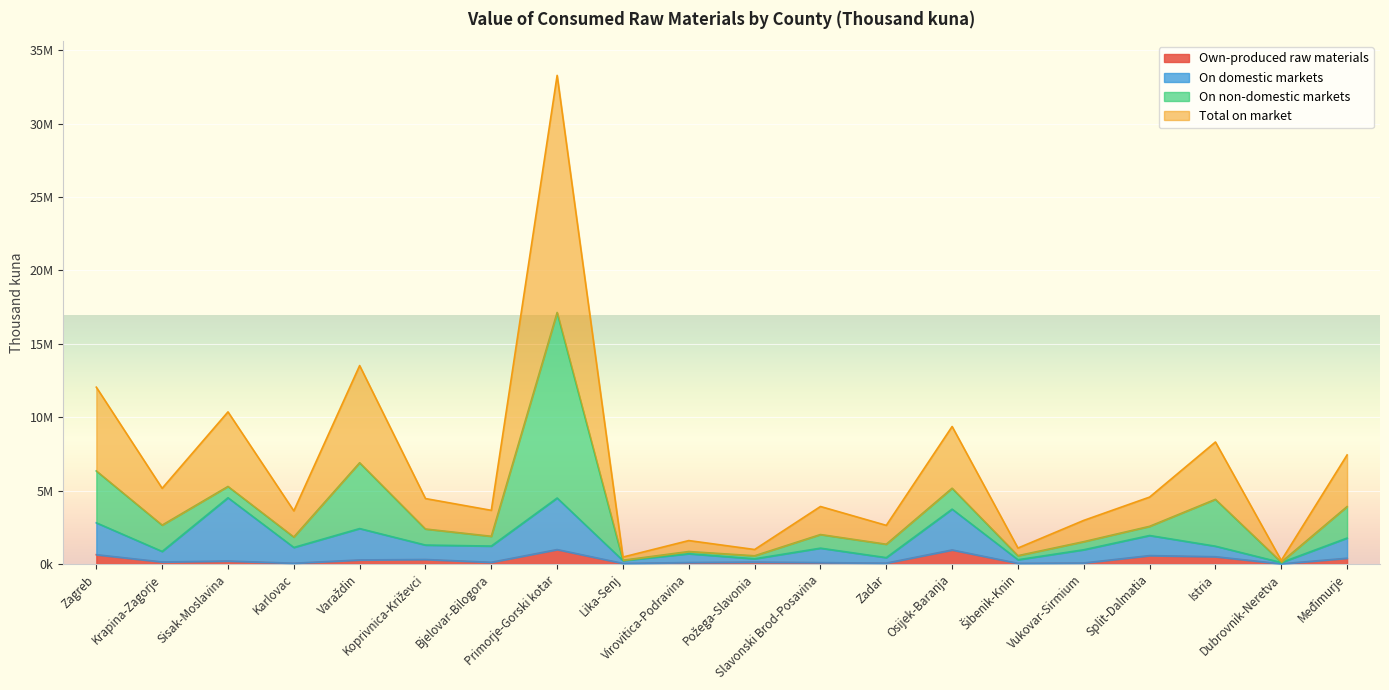

Read the Own-produced raw materials value at Primorje-Gorski kotar, to the nearest 100.

980200